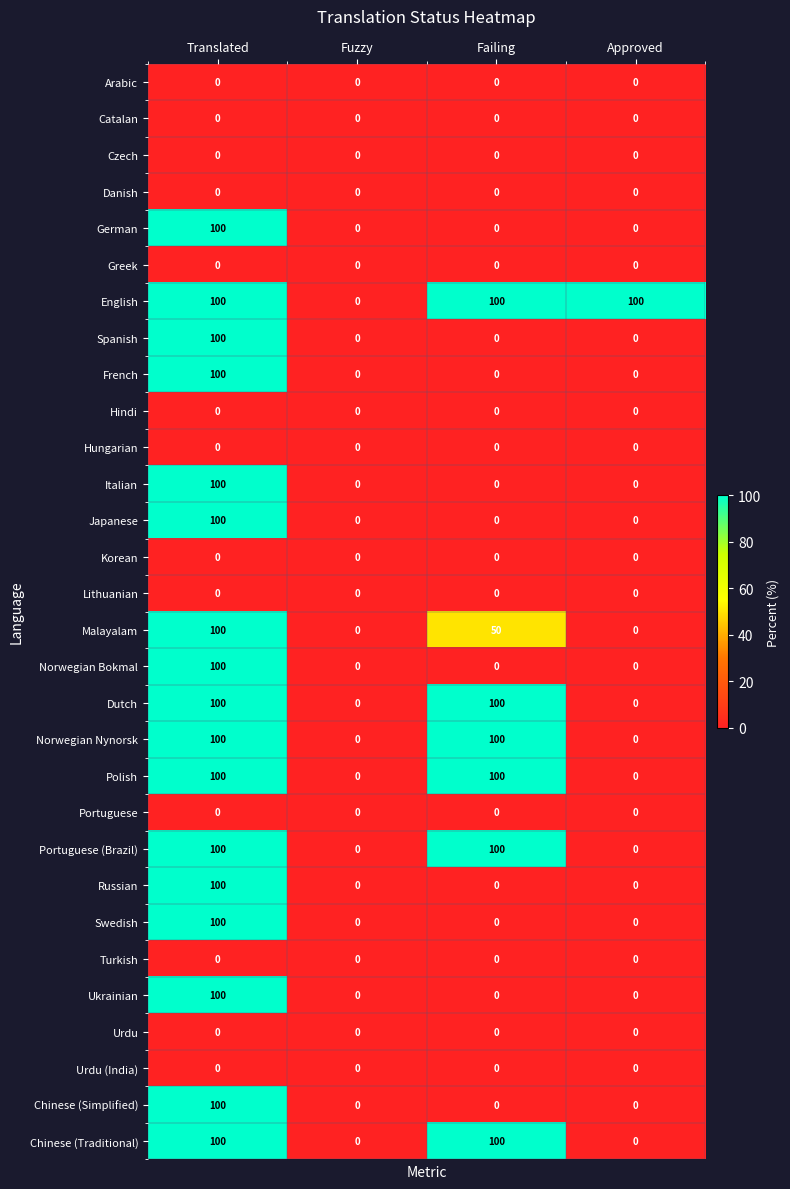

What is the difference between the highest and lowest values at Failing?

100